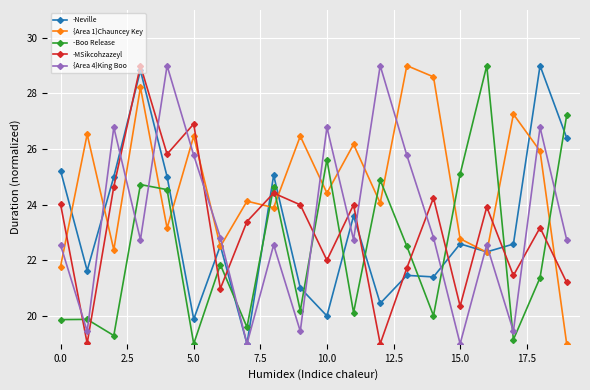

What is the average value of the {Area 1}Chauncey Key series?

24.8